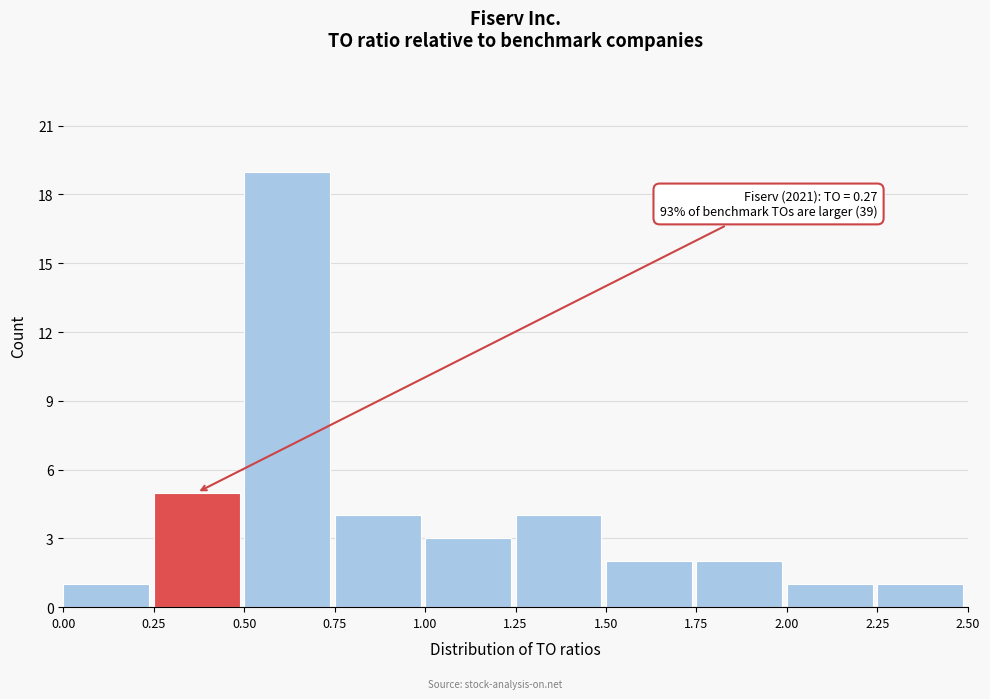

Over which range of the x-axis is the bar tallest?

0.50 to 0.75